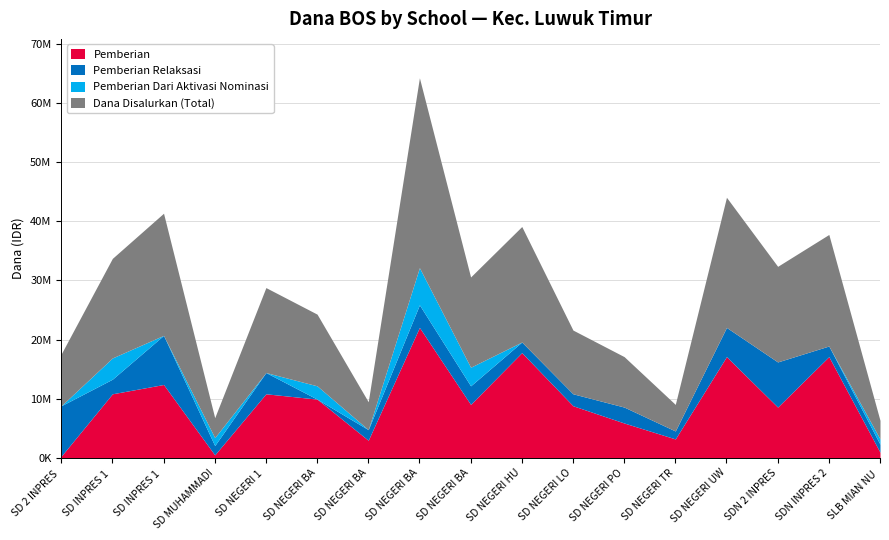

Is the value of Pemberian at SD NEGERI TRANS POHI greater than the value of Pemberian Relaksasi at SDN 2 INPRES LAUWON?

No